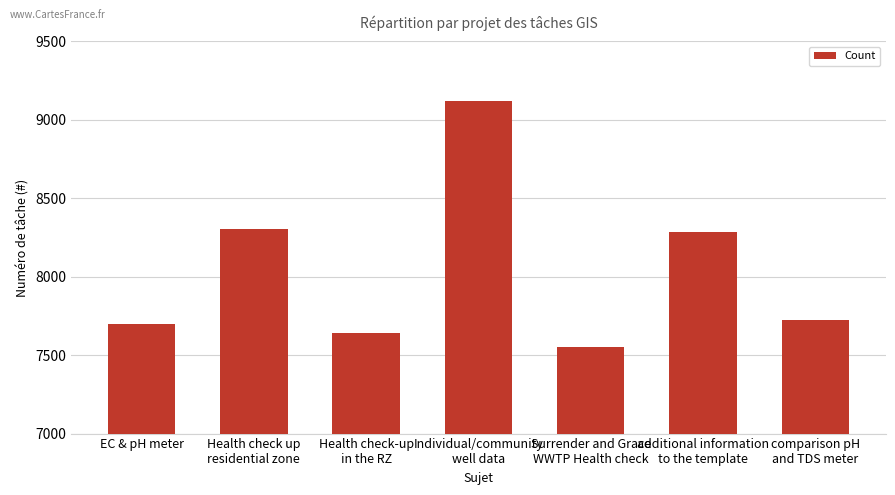

How many data points are less than 7723?

3